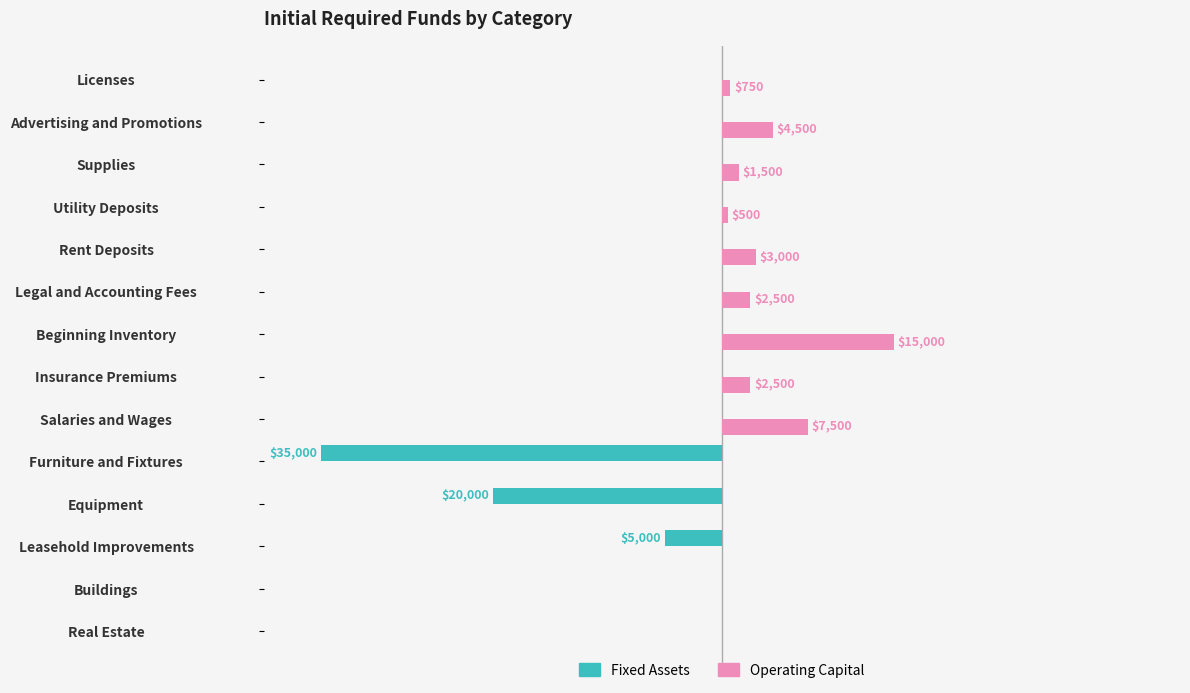

What are all the series names shown in the legend?

Fixed Assets, Operating Capital